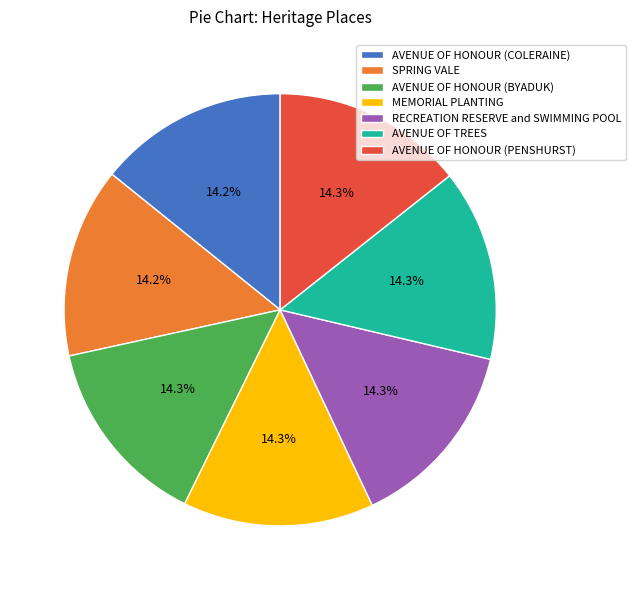

What percentage is the AVENUE OF HONOUR (COLERAINE) slice, to the nearest percent?

14%